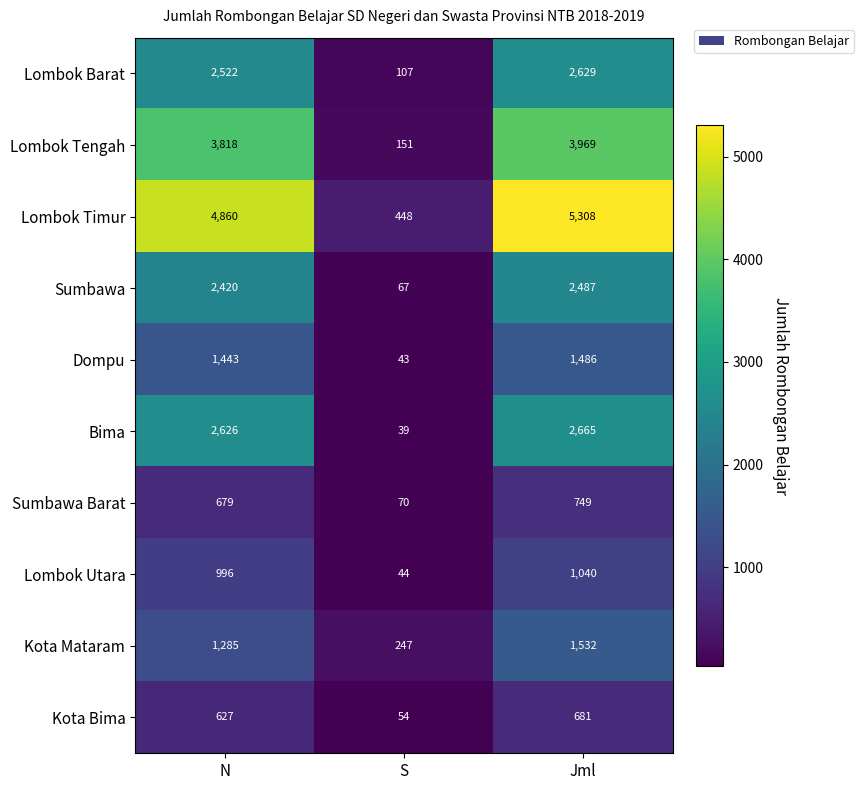

What is the spread (max minus min) of values at S?

409